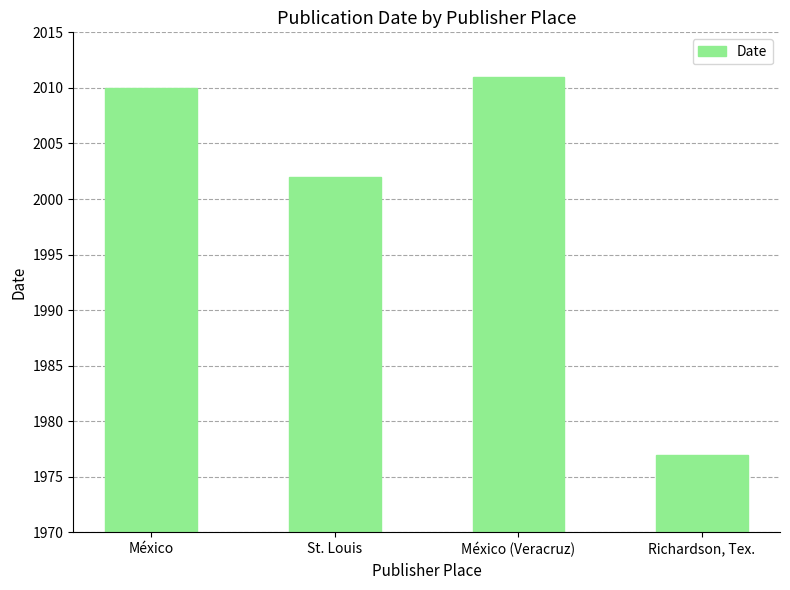

Rank the categories by value from highest to lowest.

México (Veracruz), México, St. Louis, Richardson, Tex.